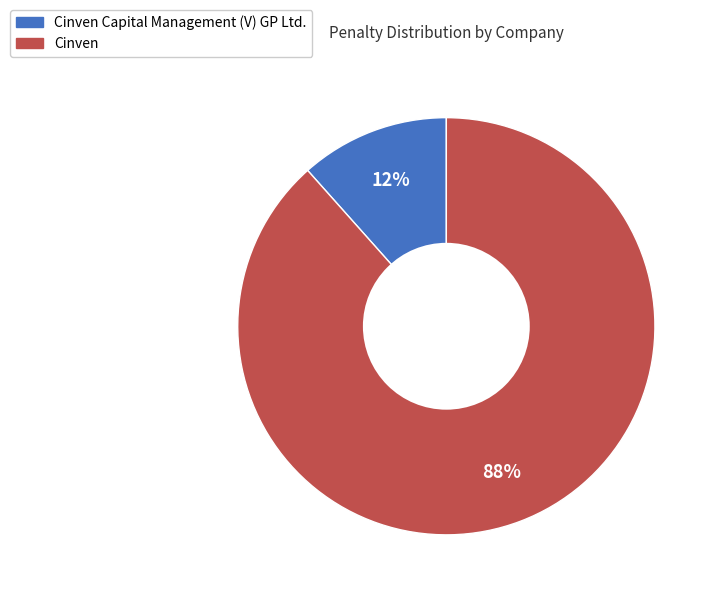

To the nearest percent, what is the average slice percentage?

50%